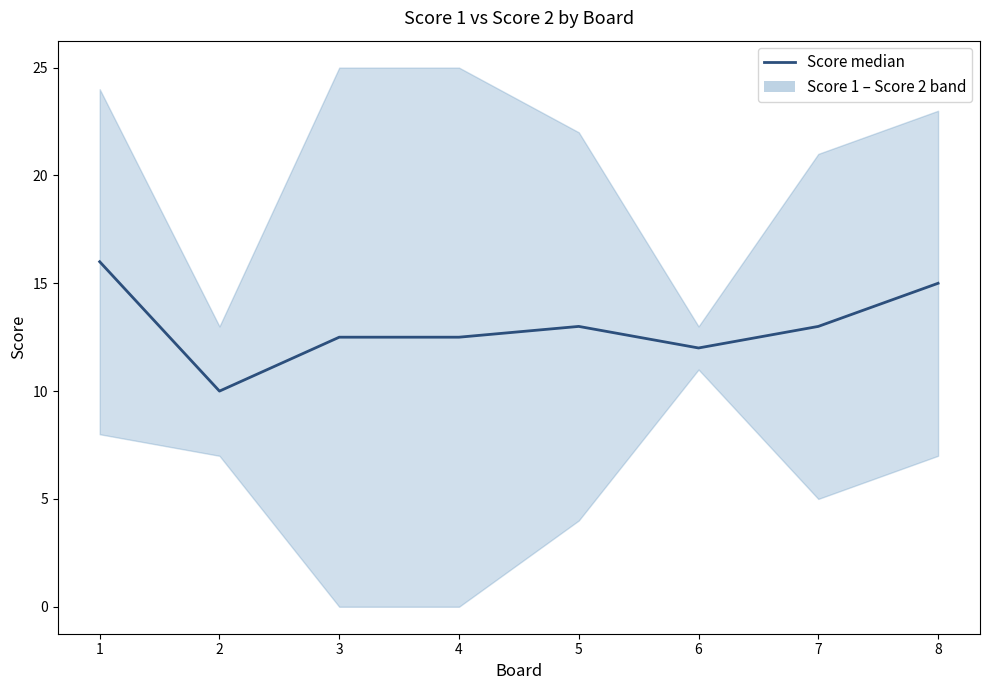

List the labels in order of value, largest first.

1, 8, 5, 7, 3, 4, 6, 2